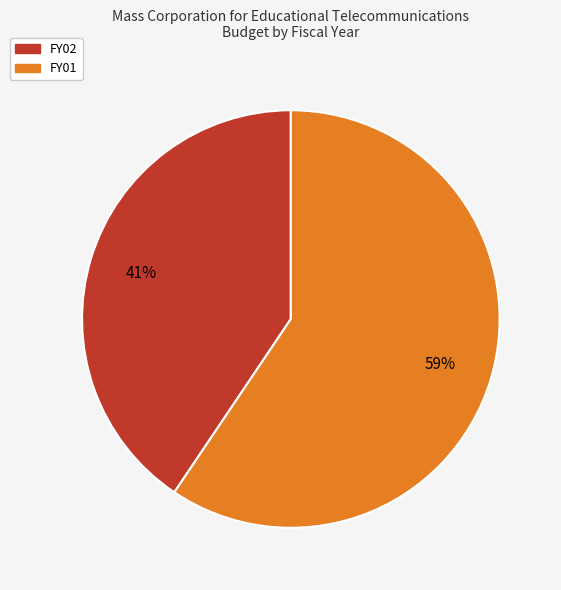

Rank the categories by value from highest to lowest.

FY01, FY02